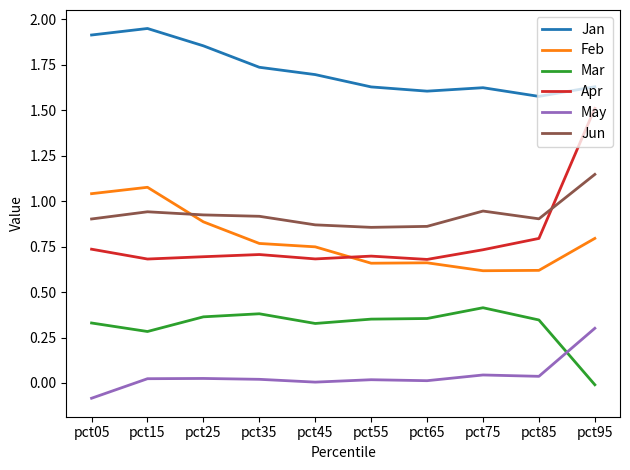

What is the sum of the Jun values at pct45 and pct95?

2.0